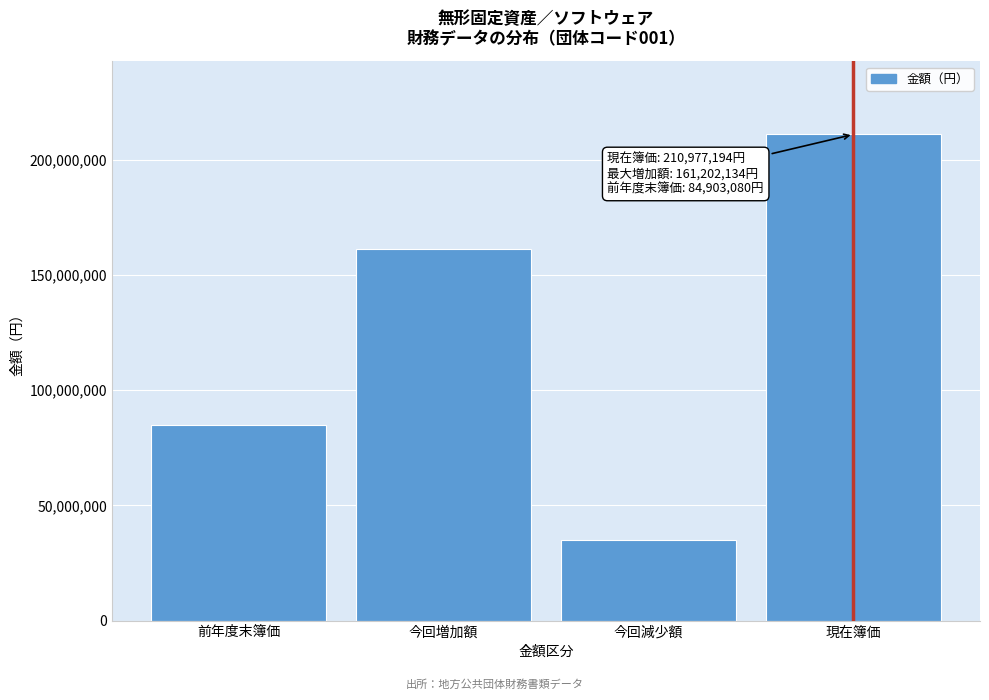

Reading right to left, extract all data points from this chart.

210977194	35128020	161202134	84903080